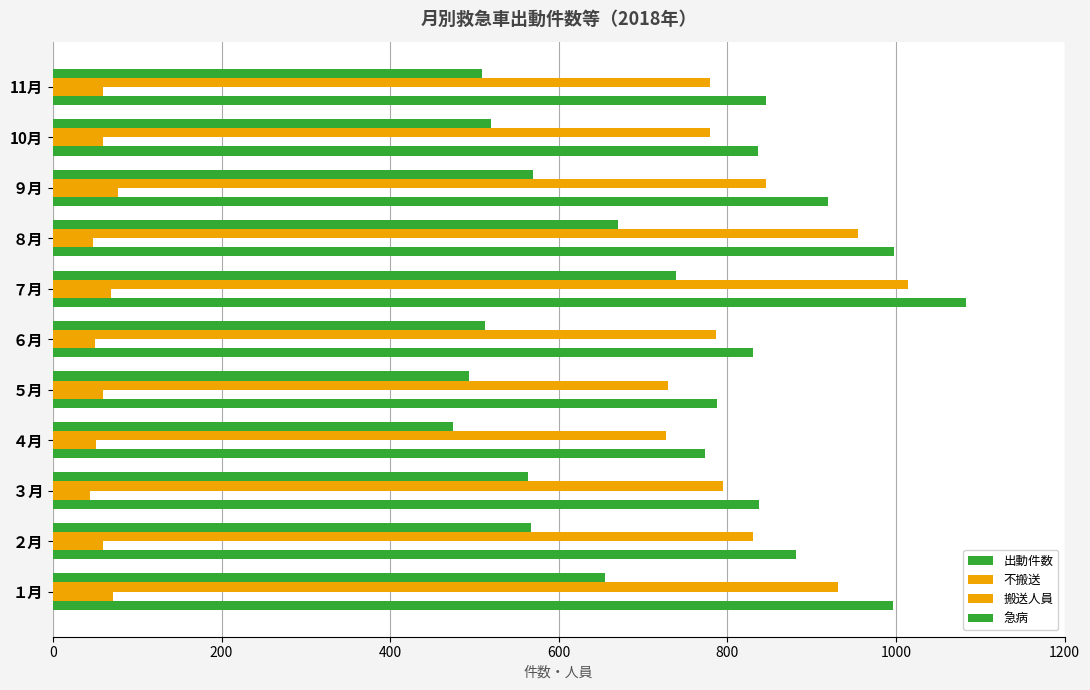

How many values in the 搬送人員 series are below 795?

5